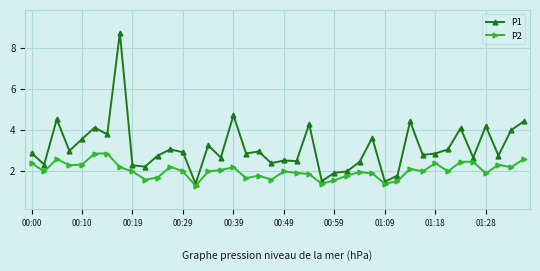

What is the value of the P1 point at the 31st from the left?

4.4